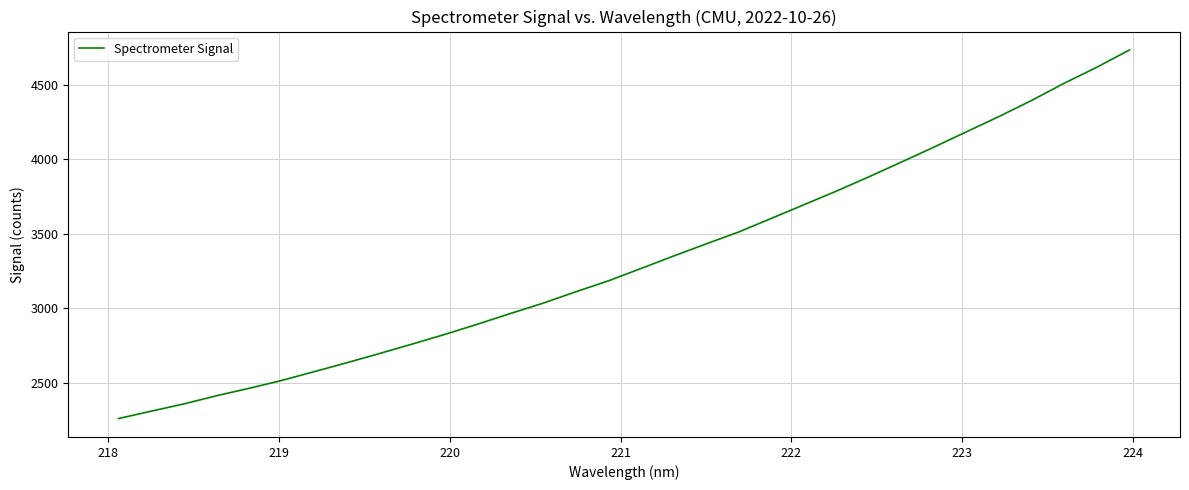

What is the maximum value shown in the chart?

4731.5